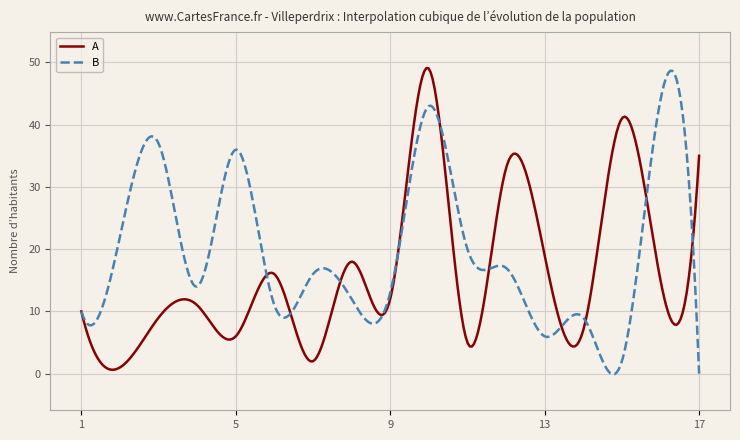

What is the greatest value displayed?

49.1